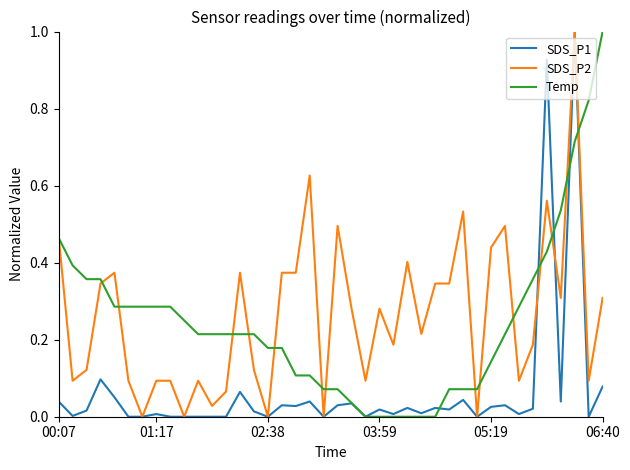

What is the greatest value displayed?

1.0